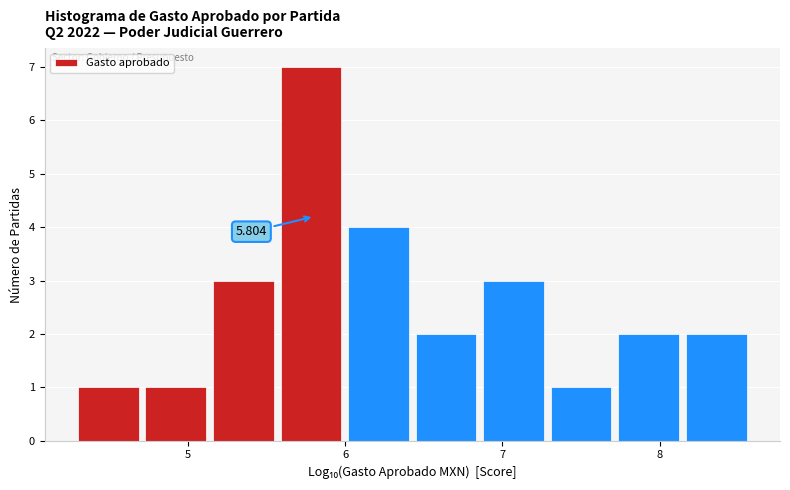

Over which range of the x-axis is the bar tallest?

5.6 to 6.0